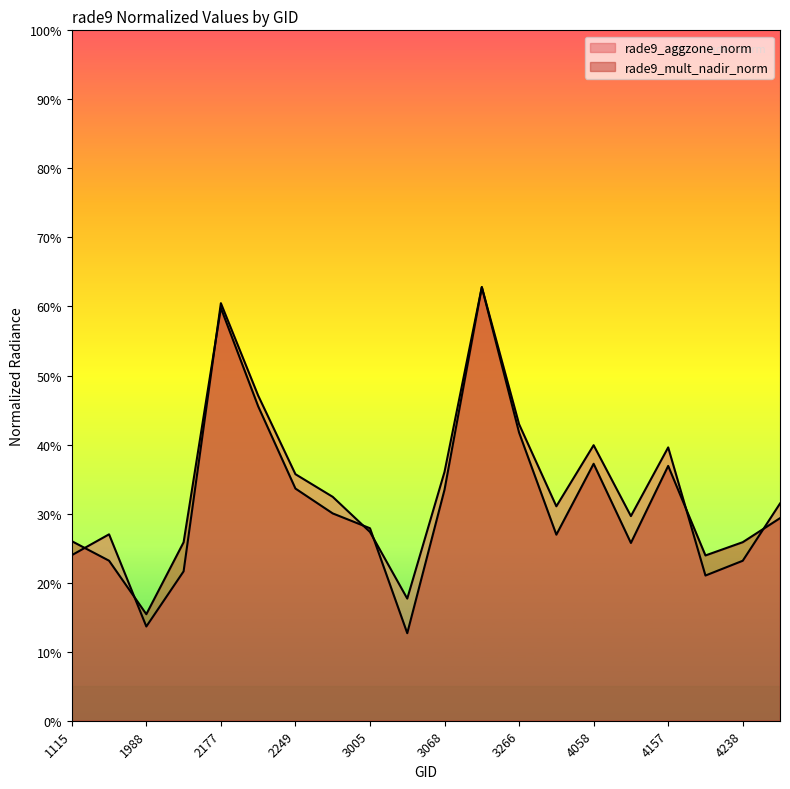

True or false: rade9_aggzone_norm has a value of 0.2 at 4238.

True